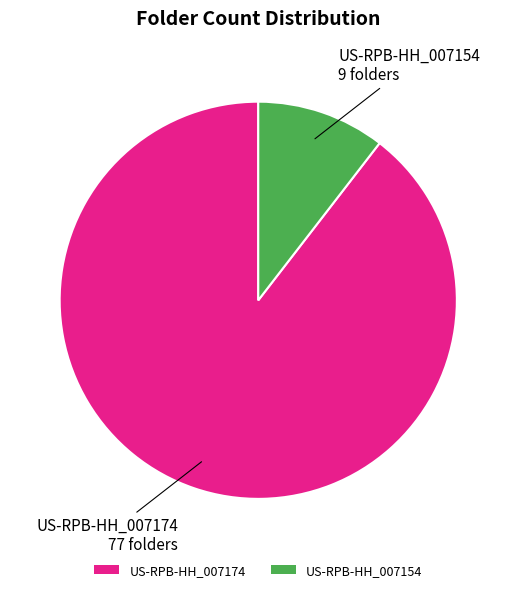

Is it true that US-RPB-HH_007174 is 90% of the pie?

True